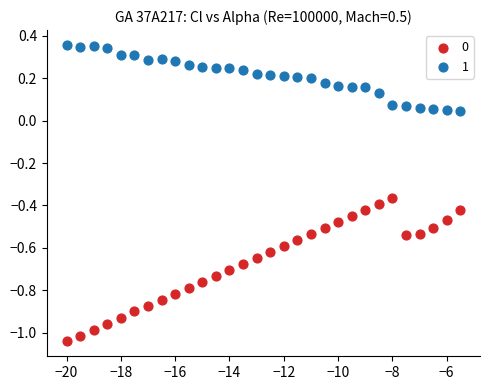

Across all data points, what is the range of X values (max minus min)?

14.5